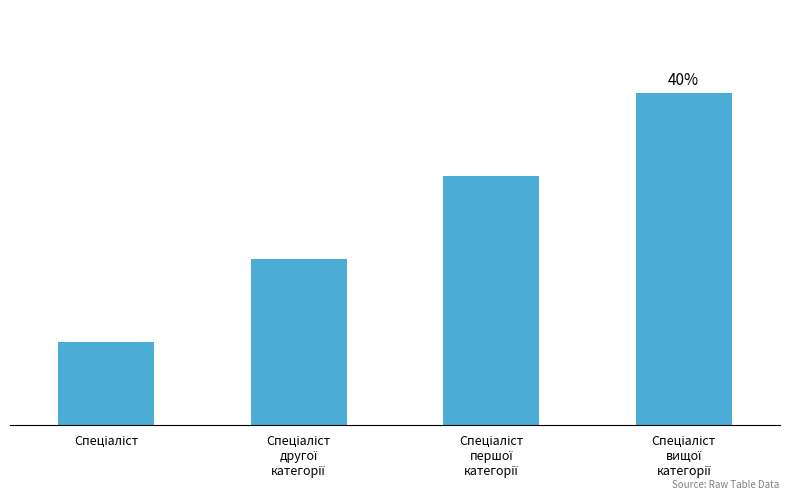

Reading left to right, list all the values displayed in this chart.

1	2	3	4